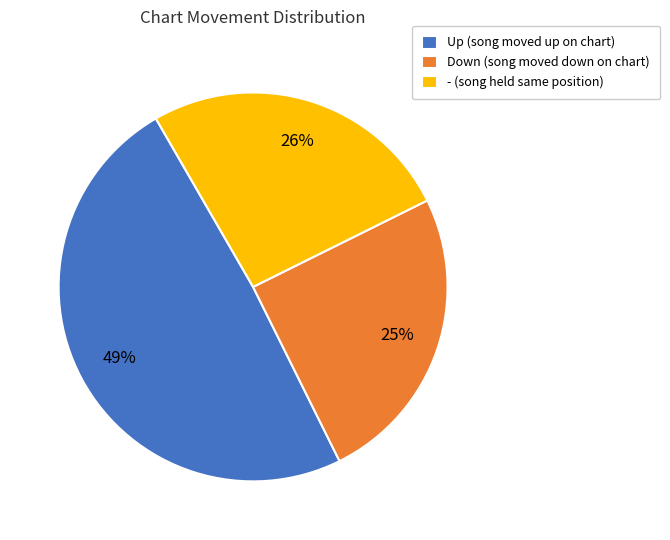

To the nearest percent, what is the average slice percentage?

33%